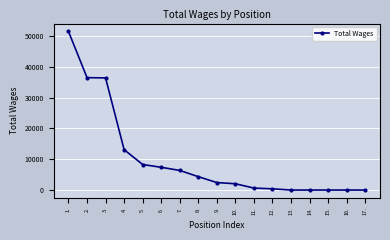

What is the label of the 14th point from the right?

4.